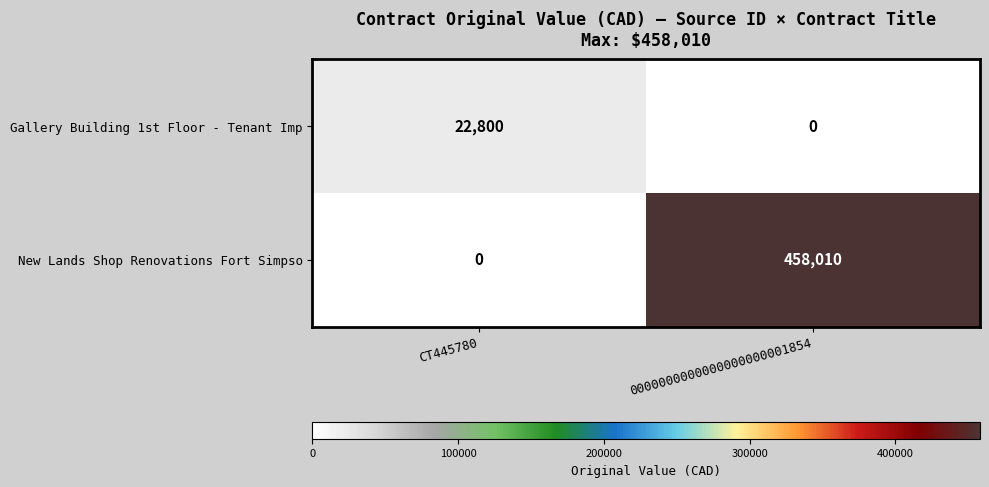

Read the Gallery Building 1st Floor - Tenant Imp value at CT445780, to the nearest 50.

22800